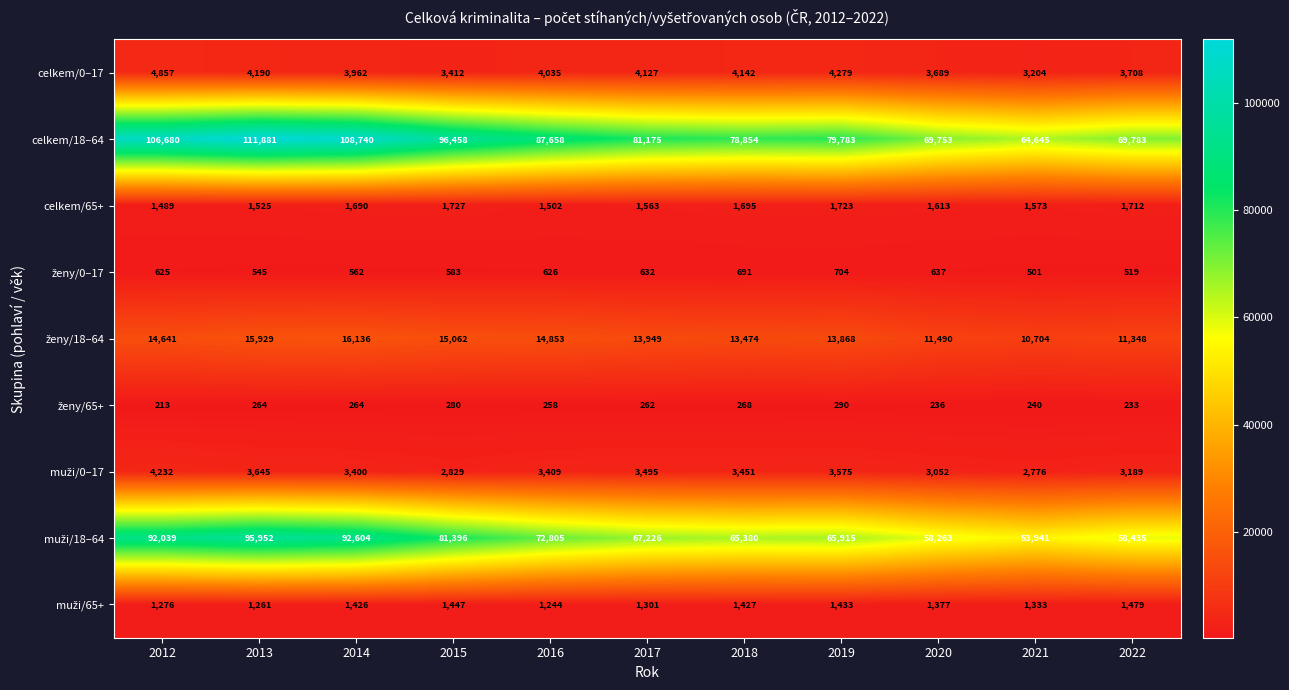

What is the approximate value of celkem/0–17 at 2015, to the nearest 10?

3410